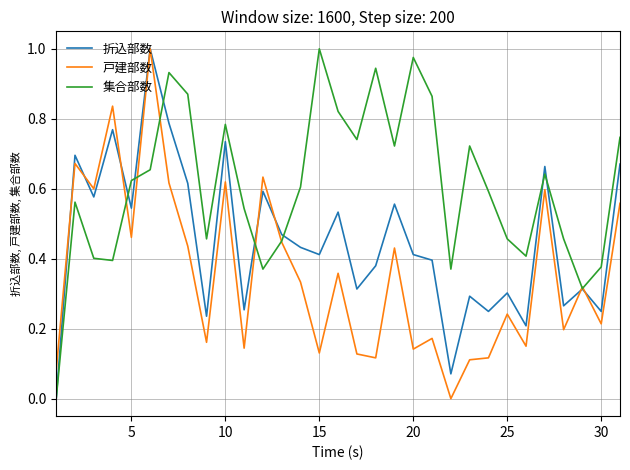

Which series has the largest total across all categories?

集合部数